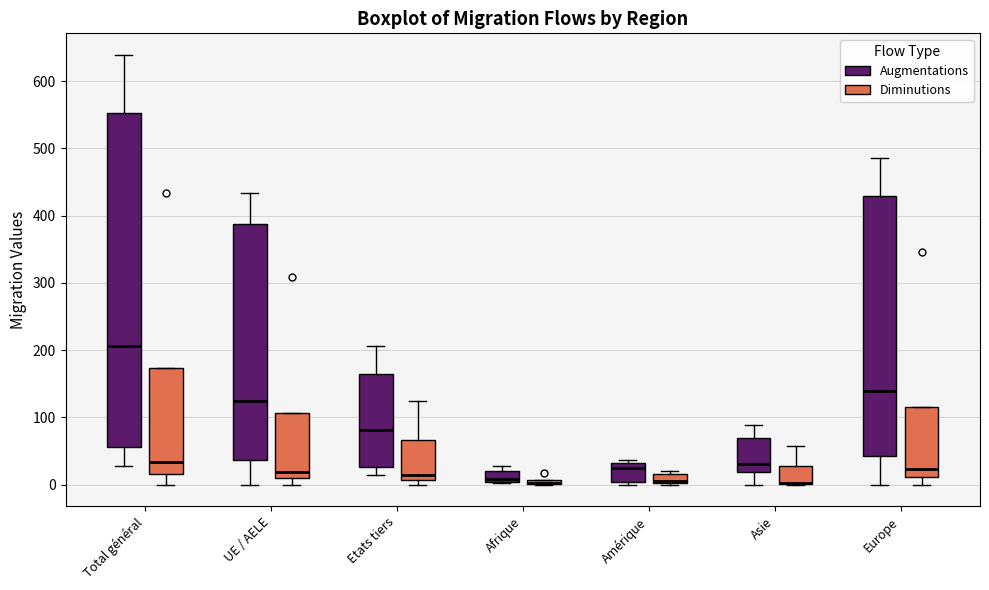

Where is the lower edge of the box for Etats tiers (Augmentations) on the y-axis? The values are not printed on the chart, so give them approximately, as read against the axis.

30